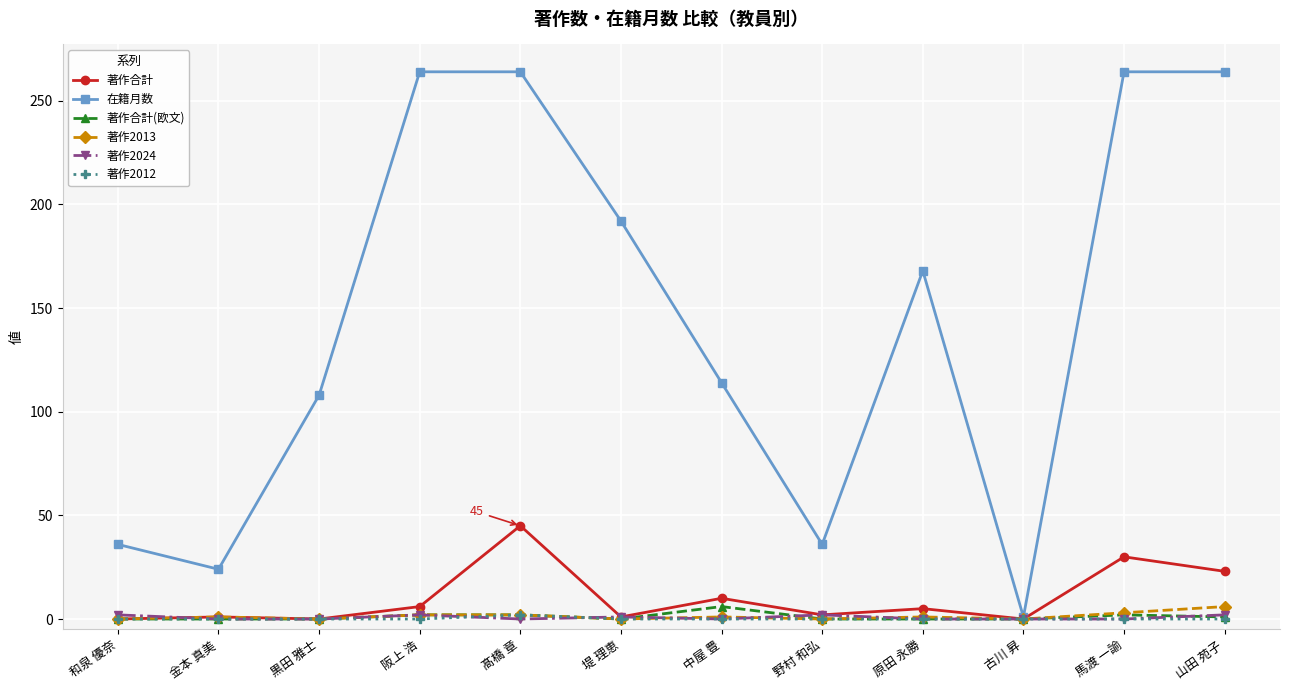

What is the difference between the maximum and minimum values in the 著作合計 series?

45